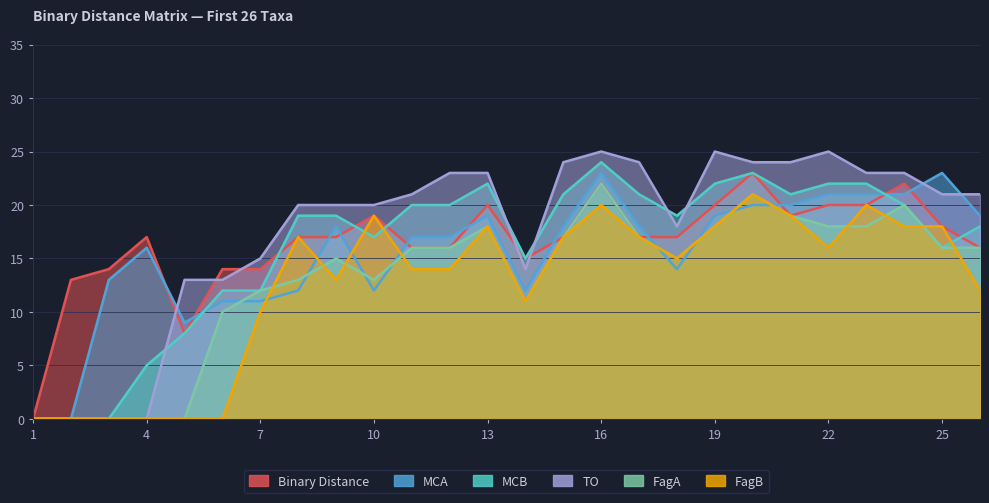

Reading left to right, extract all data points from this chart.

Binary Distance: 0	13	14	17	8	14	14	17	17	19	16	16	20	15	17	22	17	17	20	23	19	20	20	22	18	16
MCA: 0	0	13	16	9	11	11	12	18	12	17	17	19	12	18	23	18	14	19	20	20	21	21	21	23	19
MCB: 0	0	0	5	8	12	12	19	19	17	20	20	22	15	21	24	21	19	22	23	21	22	22	20	16	18
TO: 0	0	0	0	13	13	15	20	20	20	21	23	23	14	24	25	24	18	25	24	24	25	23	23	21	21
FagA: 0	0	0	0	0	10	12	13	15	13	16	16	18	11	17	22	17	15	18	21	19	18	18	20	16	16
FagB: 0	0	0	0	0	0	10	17	13	19	14	14	18	11	17	20	17	15	18	21	19	16	20	18	18	12